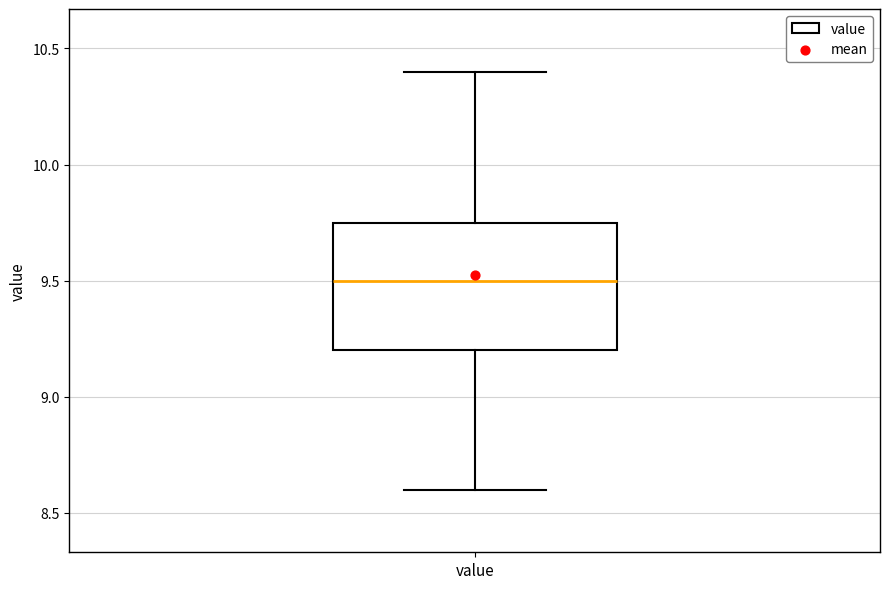

Read this box plot against the y-axis: the position of the median line, the range covered by the box, and the ends of both whiskers. The values are not printed on the chart, so give them approximately, as read against the axis.

median 9.50, box 9.20 to 9.75, whiskers 8.60 to 10.40